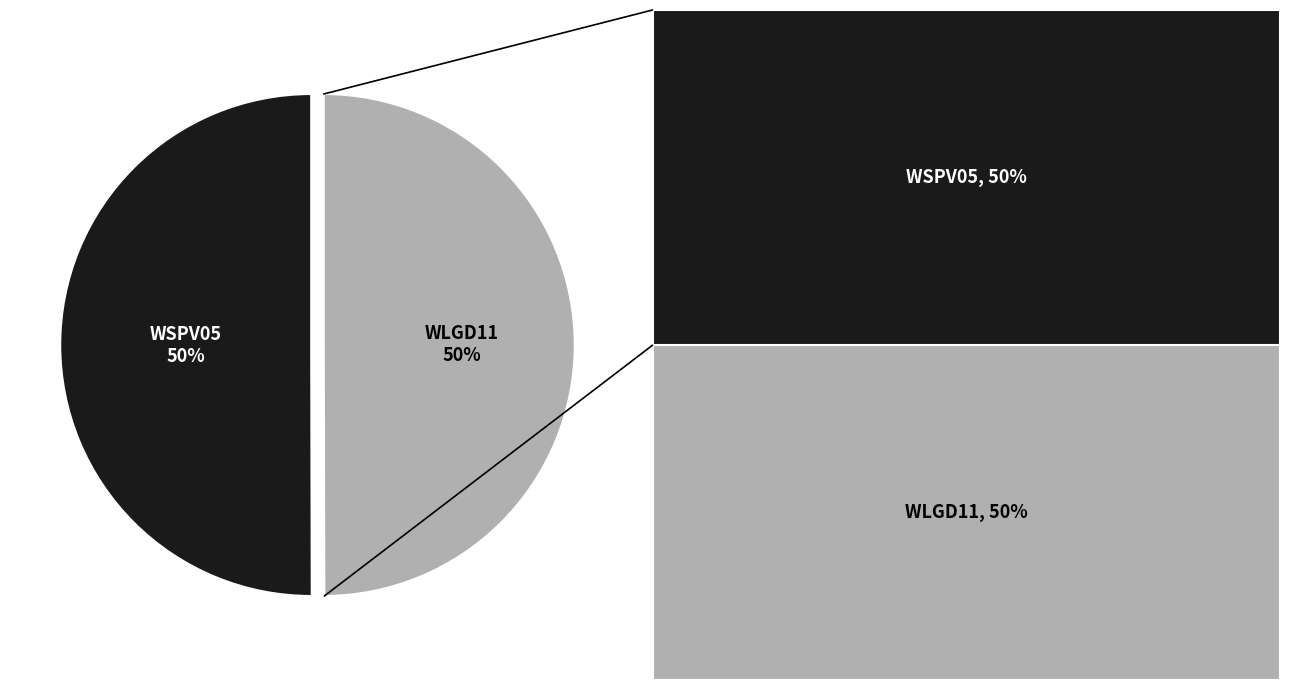

To the nearest percent, what is the average slice percentage?

50%